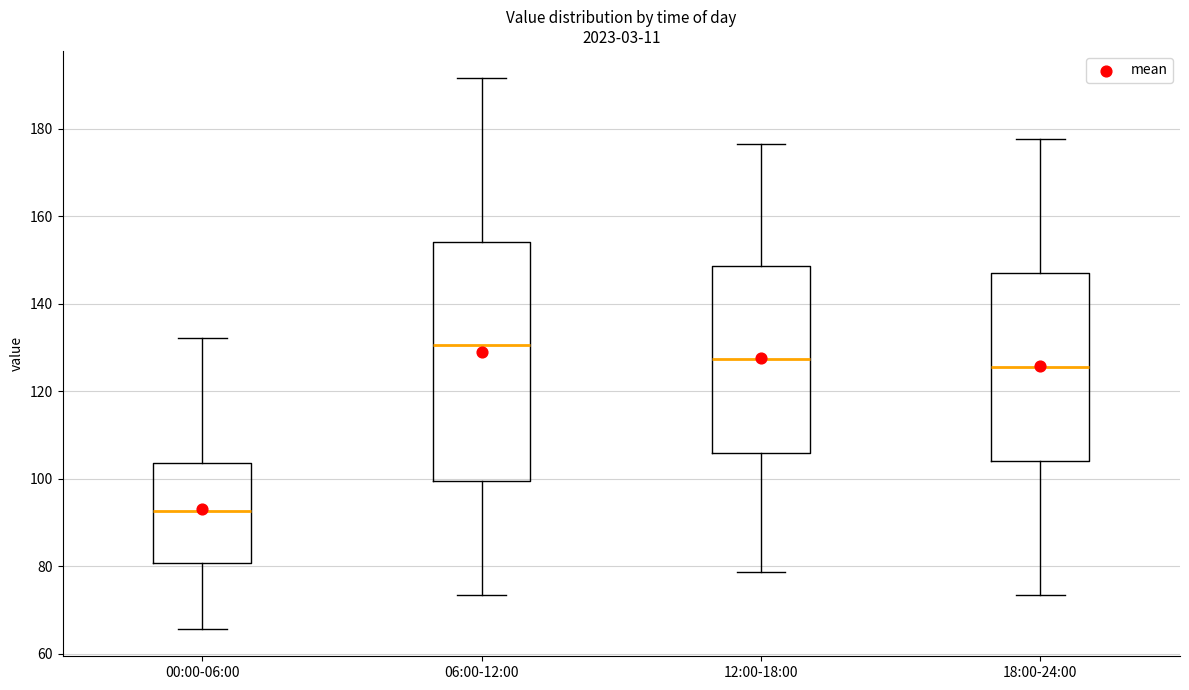

Where does the median line of the box for 06:00-12:00 sit on the y-axis? The values are not printed on the chart, so give them approximately, as read against the axis.

130